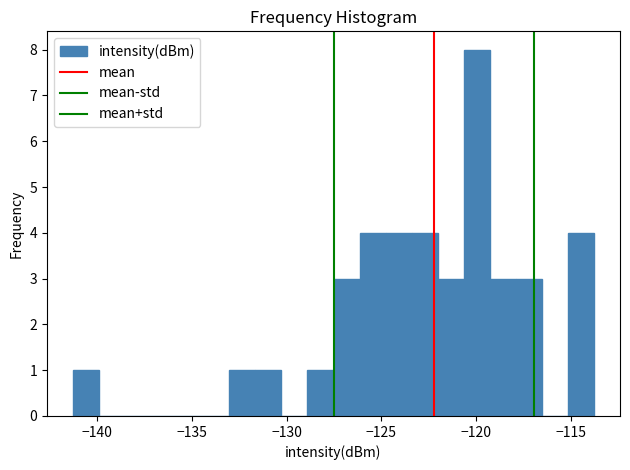

Around what value on the x-axis is the tallest bar? Give the approximate position of its centre, as read against the axis.

-120.0